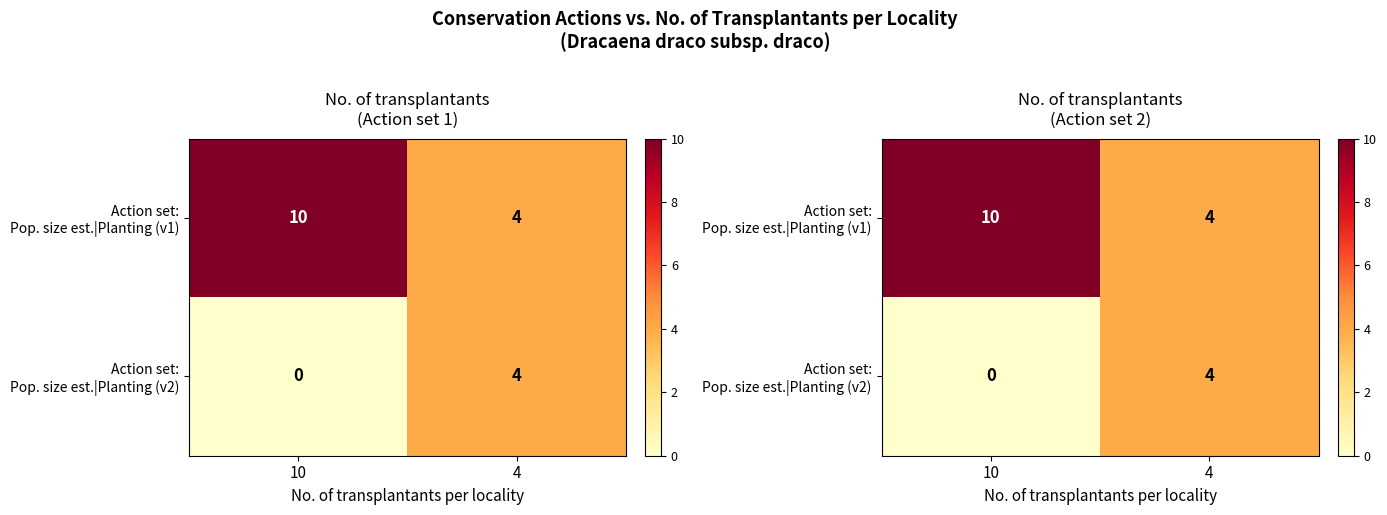

The Action set: Pop. size est.|Planting (v2) series shows 4 at 4. True or false?

True